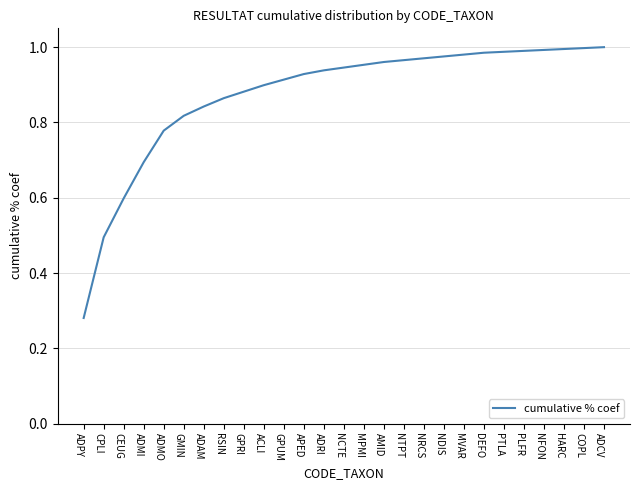

The value at ADMI is 0.7. True or false?

True